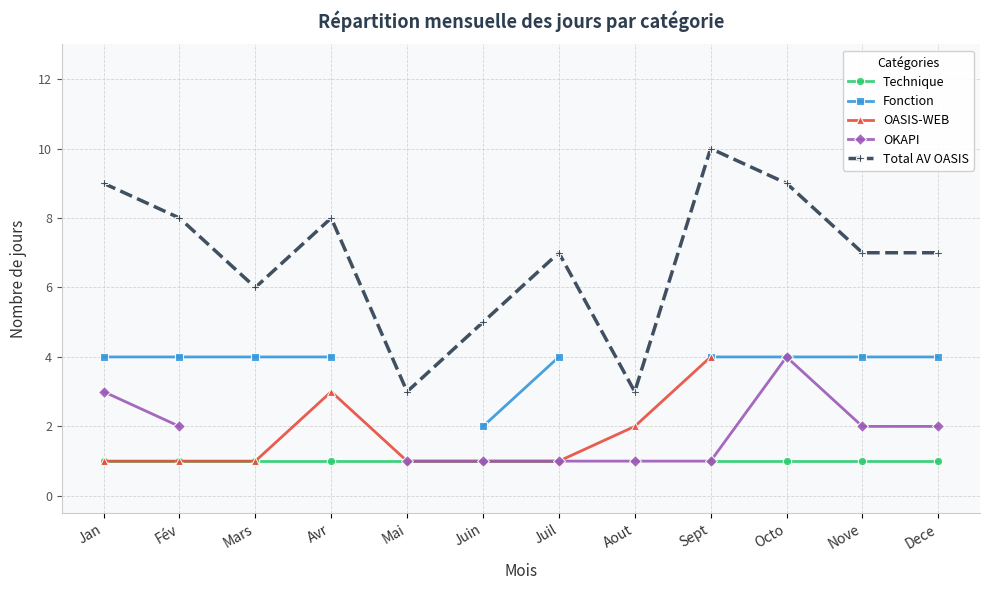

What is the label of the 6th point from the right?

Juil